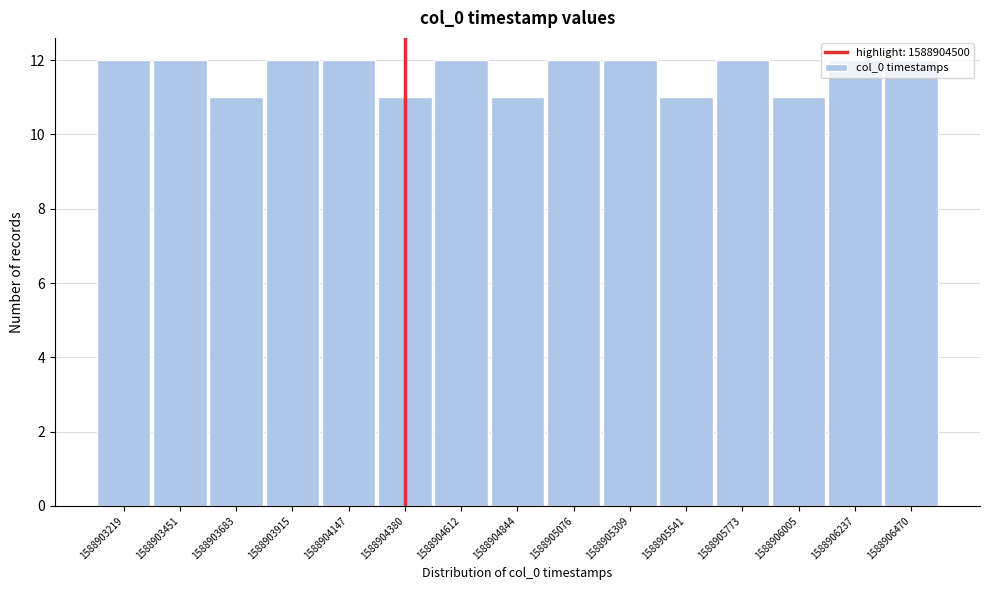

What is the value of the 8th bar from the left?

11